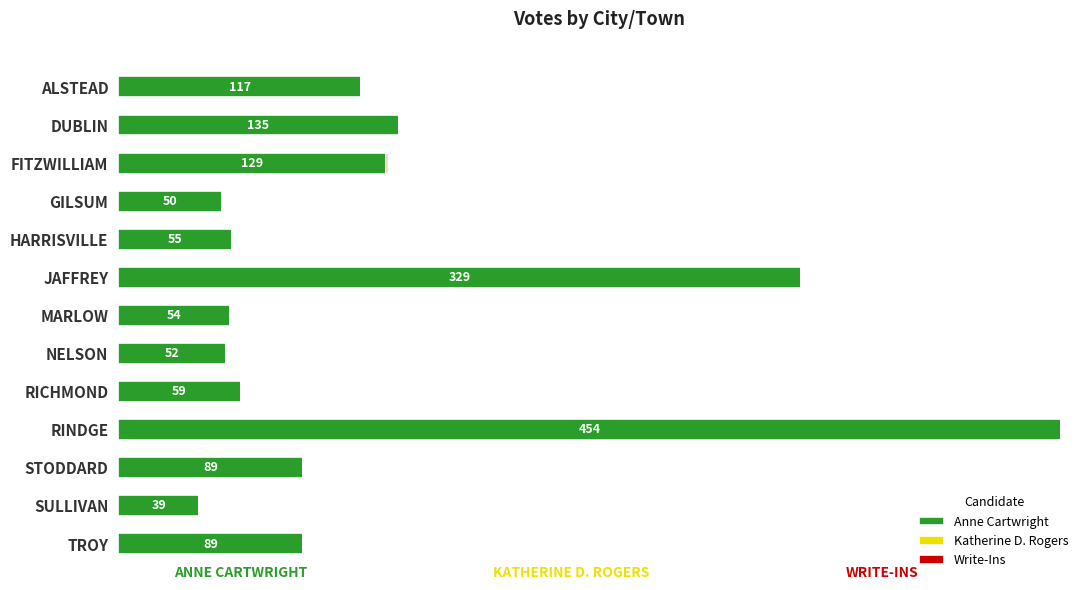

At which category is the sum across all series the highest?

RINDGE